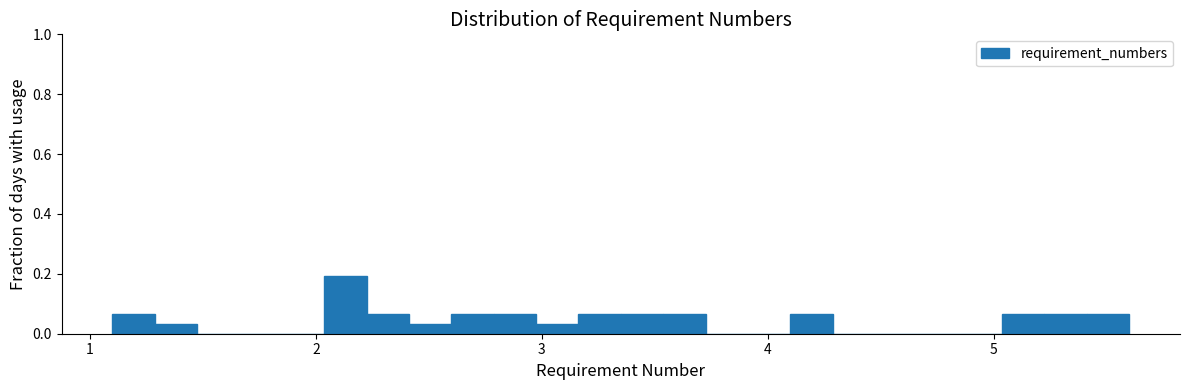

Read against the x-axis, roughly where is the centre of the tallest bar?

2.1